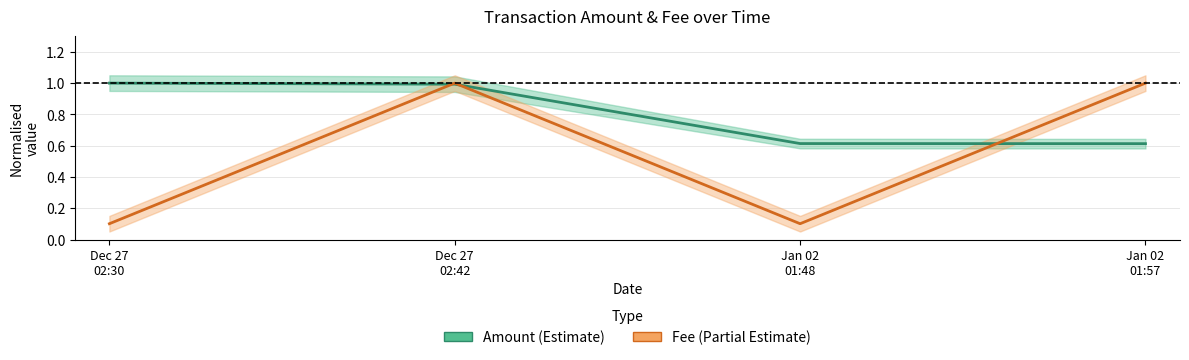

Where is the first local maximum for Fee (normalised)?

Dec 27
02:42